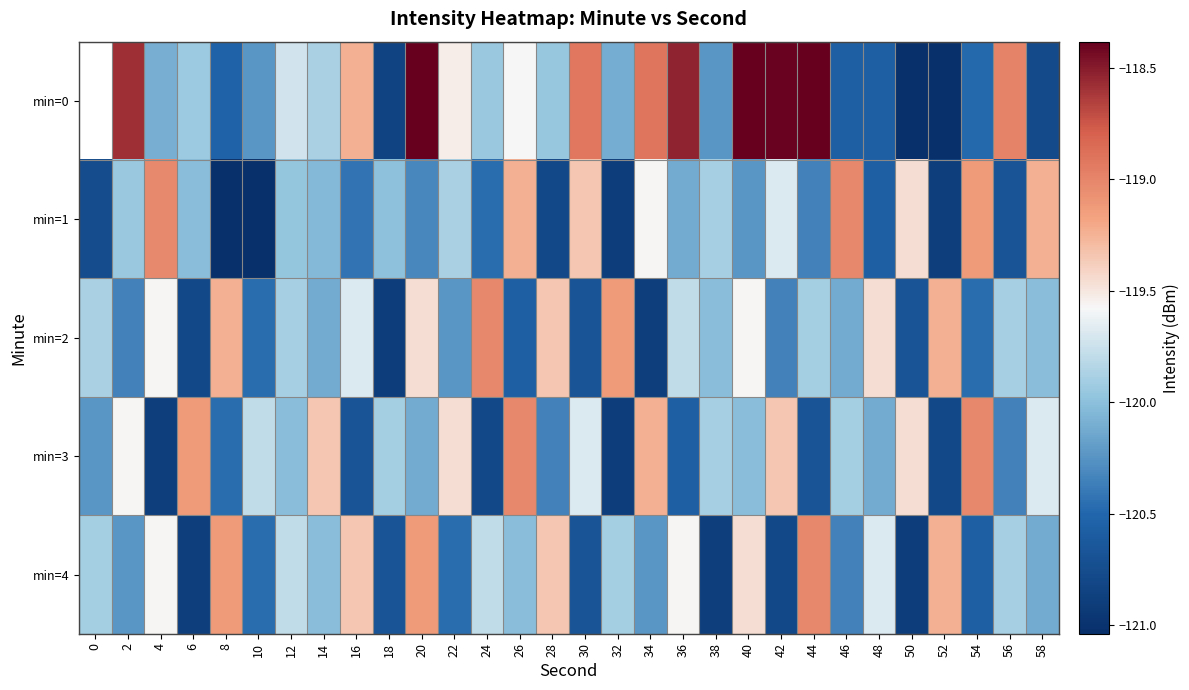

What is the spread (max minus min) of values at 20?

3.2